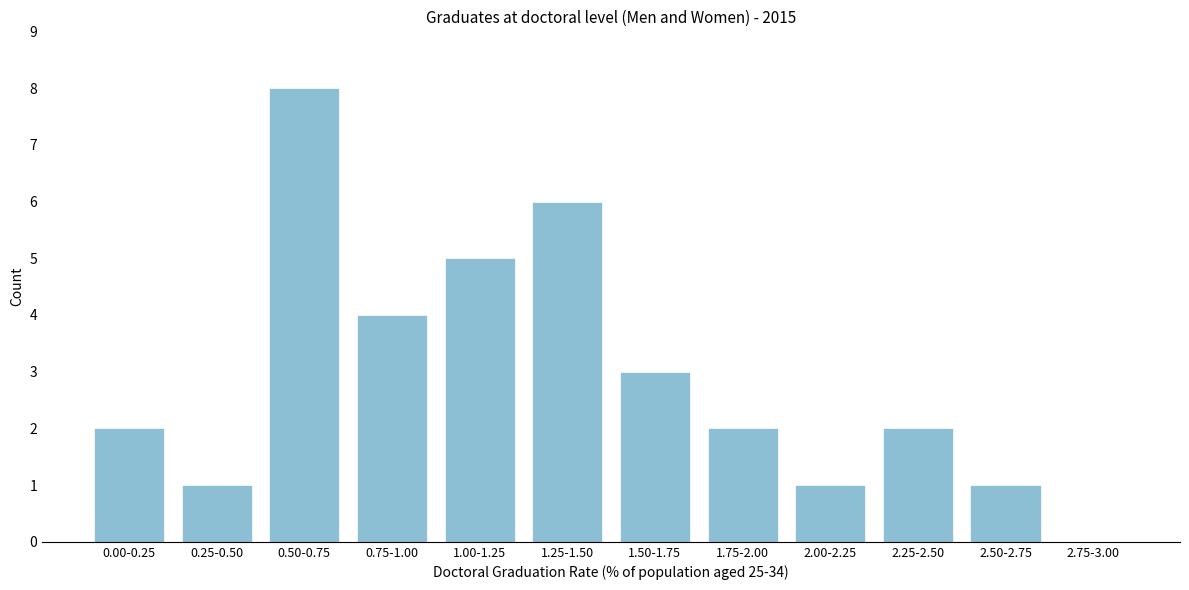

Reading left to right, list all the values displayed in this chart.

0.00-0.25=2	0.25-0.50=1	0.50-0.75=8	0.75-1.00=4	1.00-1.25=5	1.25-1.50=6	1.50-1.75=3	1.75-2.00=2	2.00-2.25=1	2.25-2.50=2	2.50-2.75=1	2.75-3.00=0